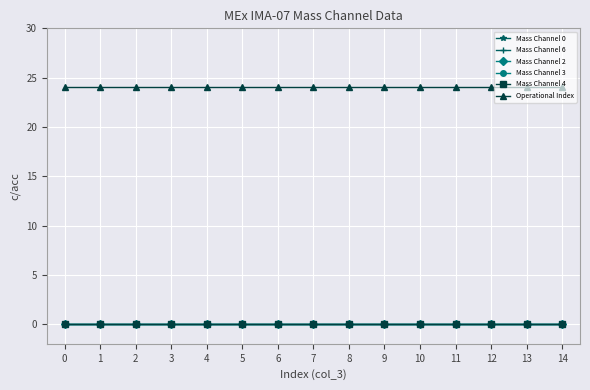

Does the chart have visible grid lines?

Yes